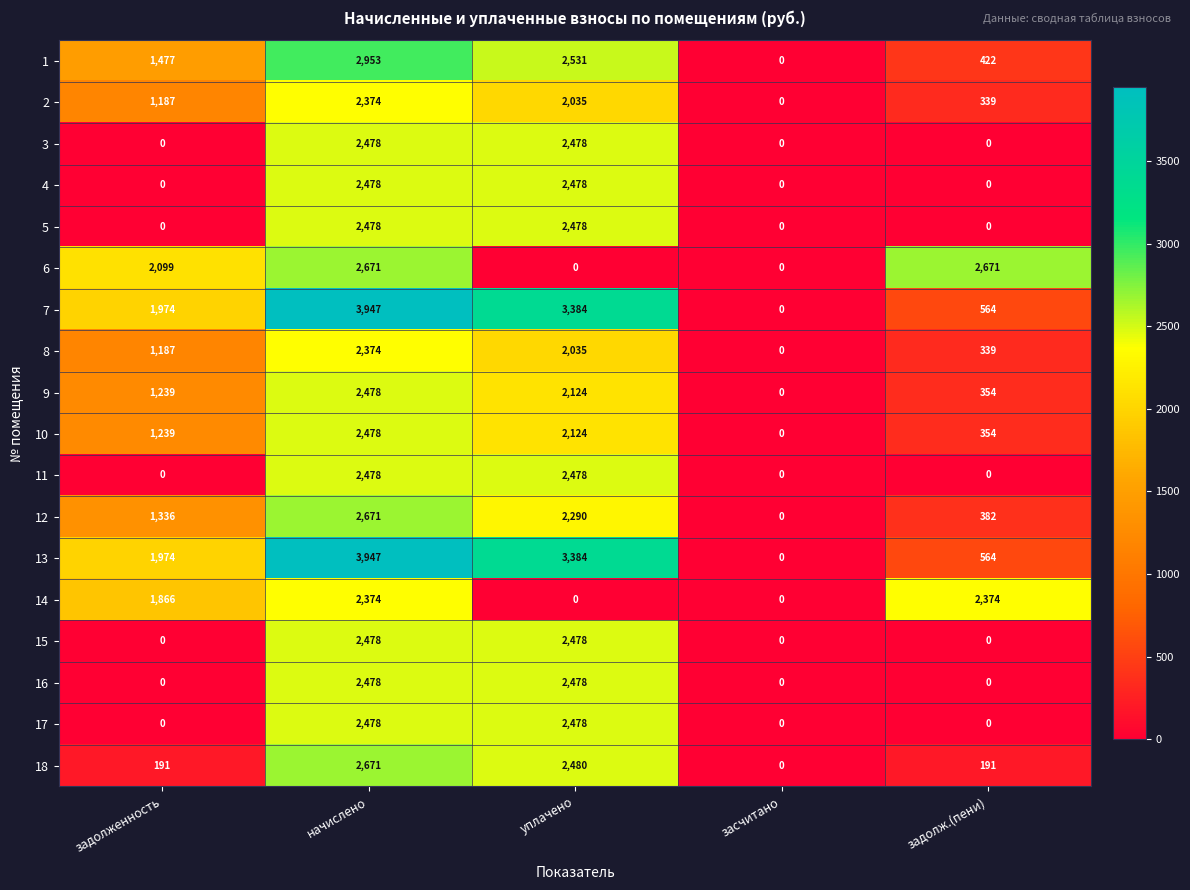

What is the difference between the highest and lowest values at уплачено?

3384